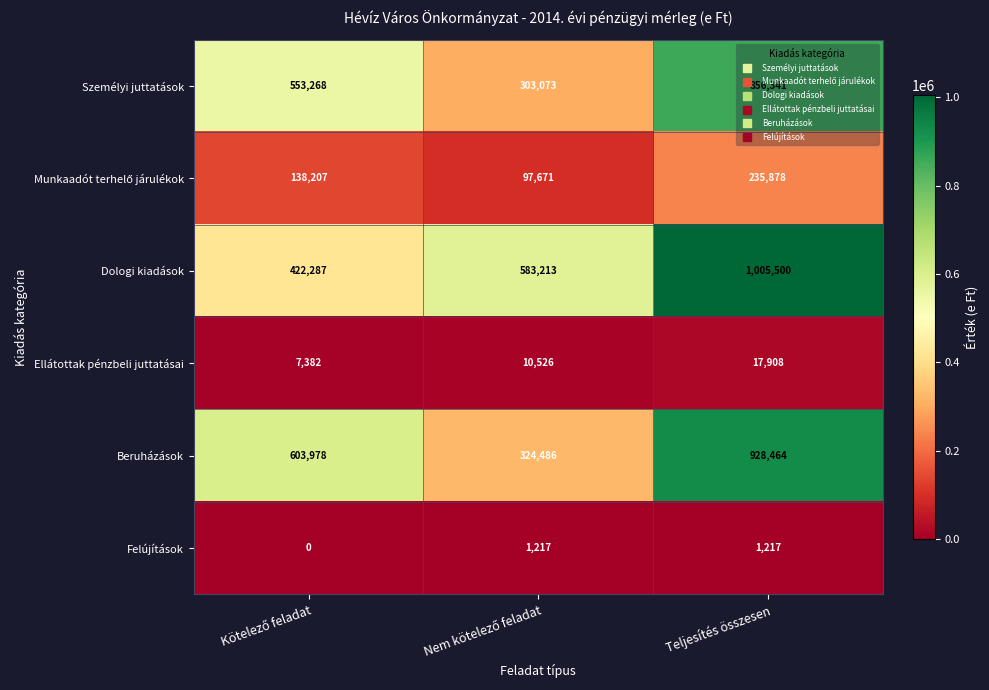

At which category is the sum across all series the highest?

Teljesítés összesen